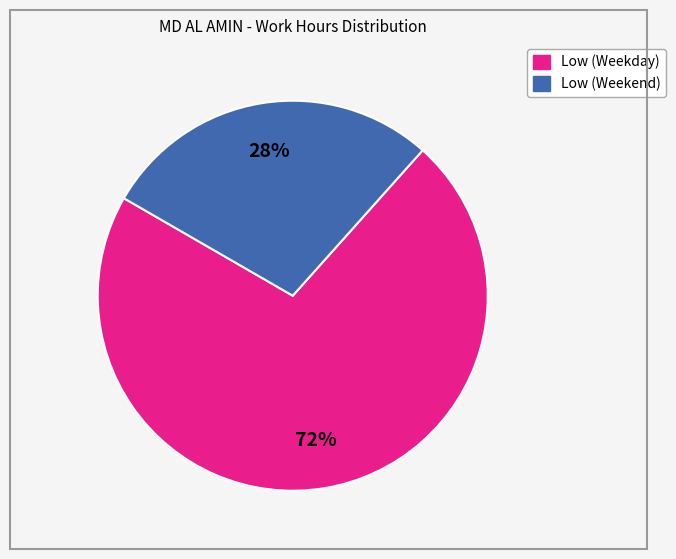

Does any single category account for the majority?

Yes